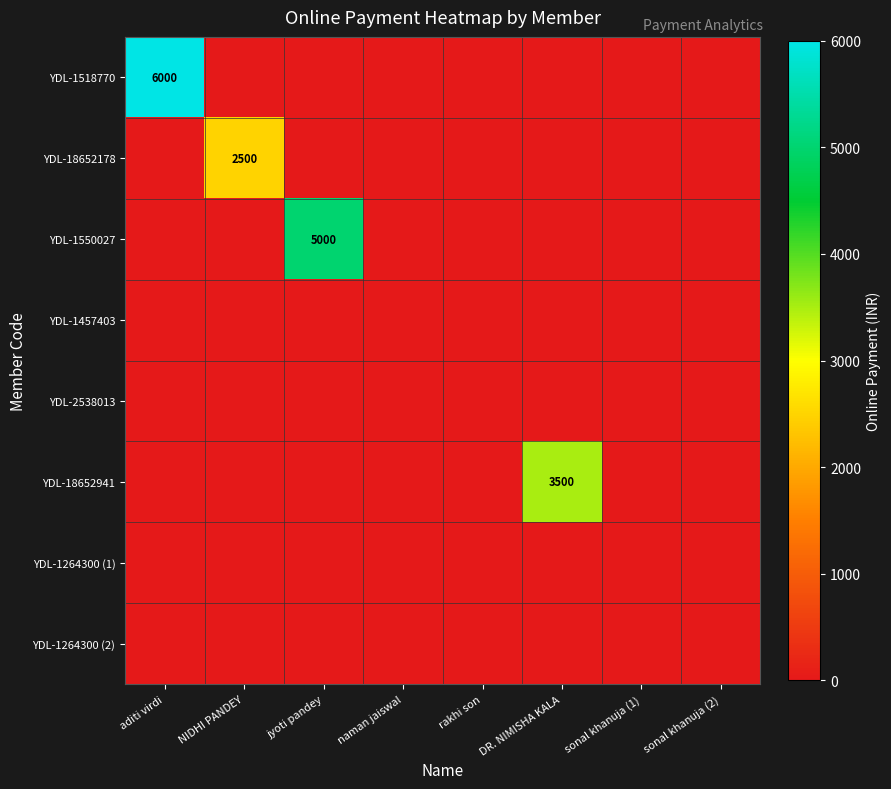

At naman jaiswal, list the series in order from largest to smallest.

YDL-1518770, YDL-18652178, YDL-1550027, YDL-1457403, YDL-2538013, YDL-18652941, YDL-1264300 (1), YDL-1264300 (2)